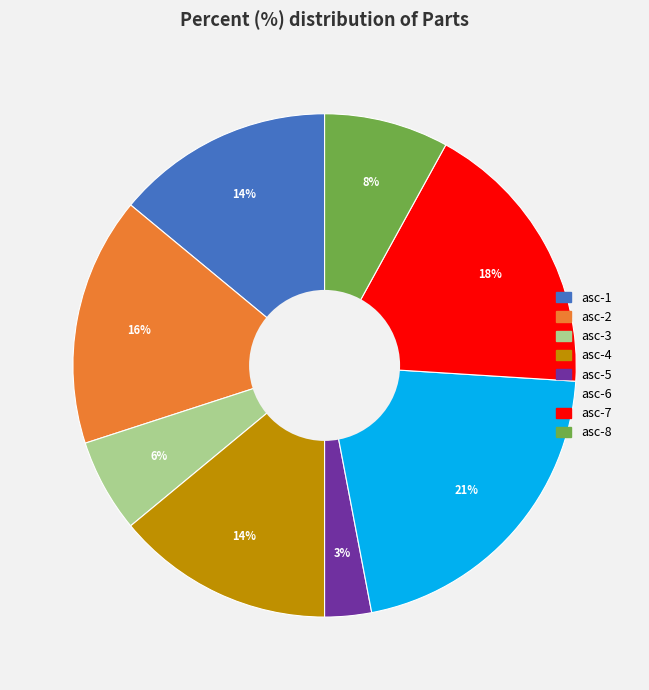

Is it true that asc-7 is 31% of the pie?

False